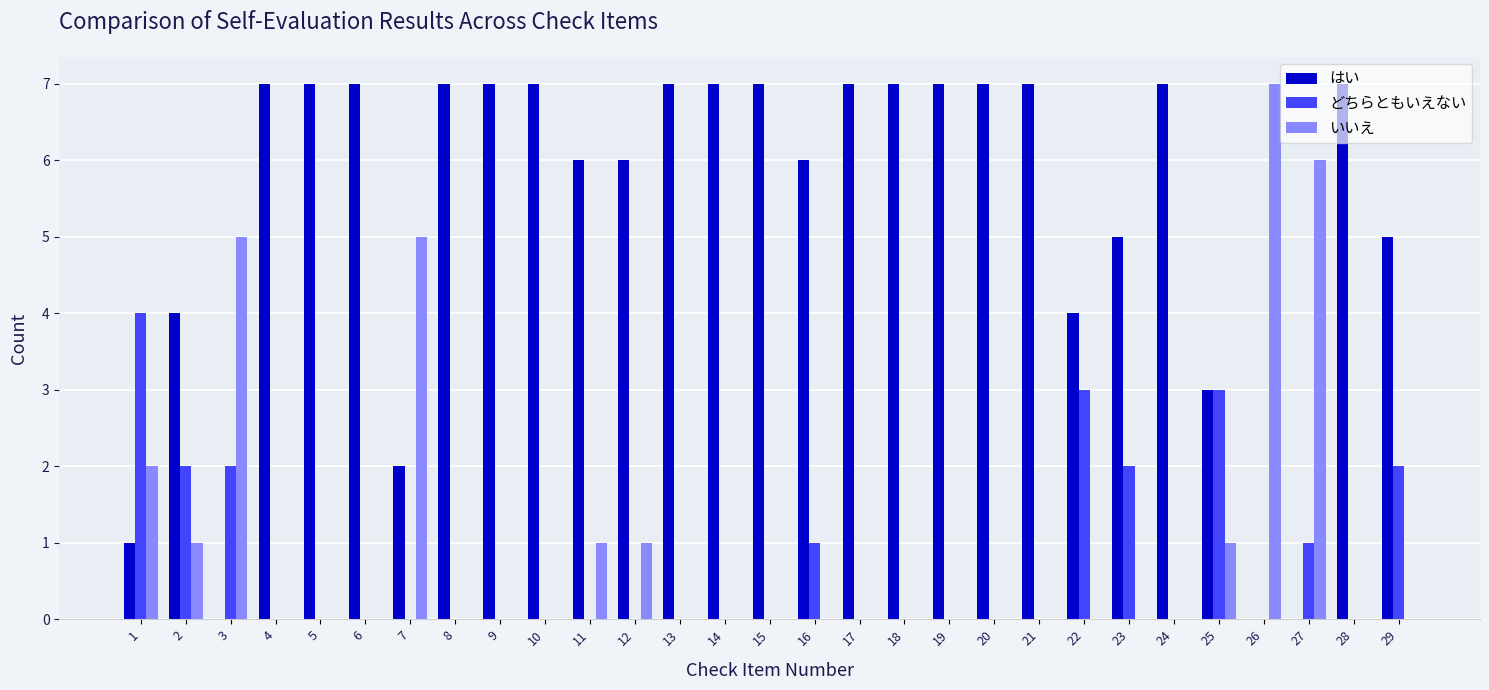

Reading right to left, extract all data points from this chart.

はい: 5	7	0	0	3	7	5	4	7	7	7	7	7	6	7	7	7	6	6	7	7	7	2	7	7	7	0	4	1
どちらともいえない: 2	0	1	0	3	0	2	3	0	0	0	0	0	1	0	0	0	0	0	0	0	0	0	0	0	0	2	2	4
いいえ: 0	0	6	7	1	0	0	0	0	0	0	0	0	0	0	0	0	1	1	0	0	0	5	0	0	0	5	1	2